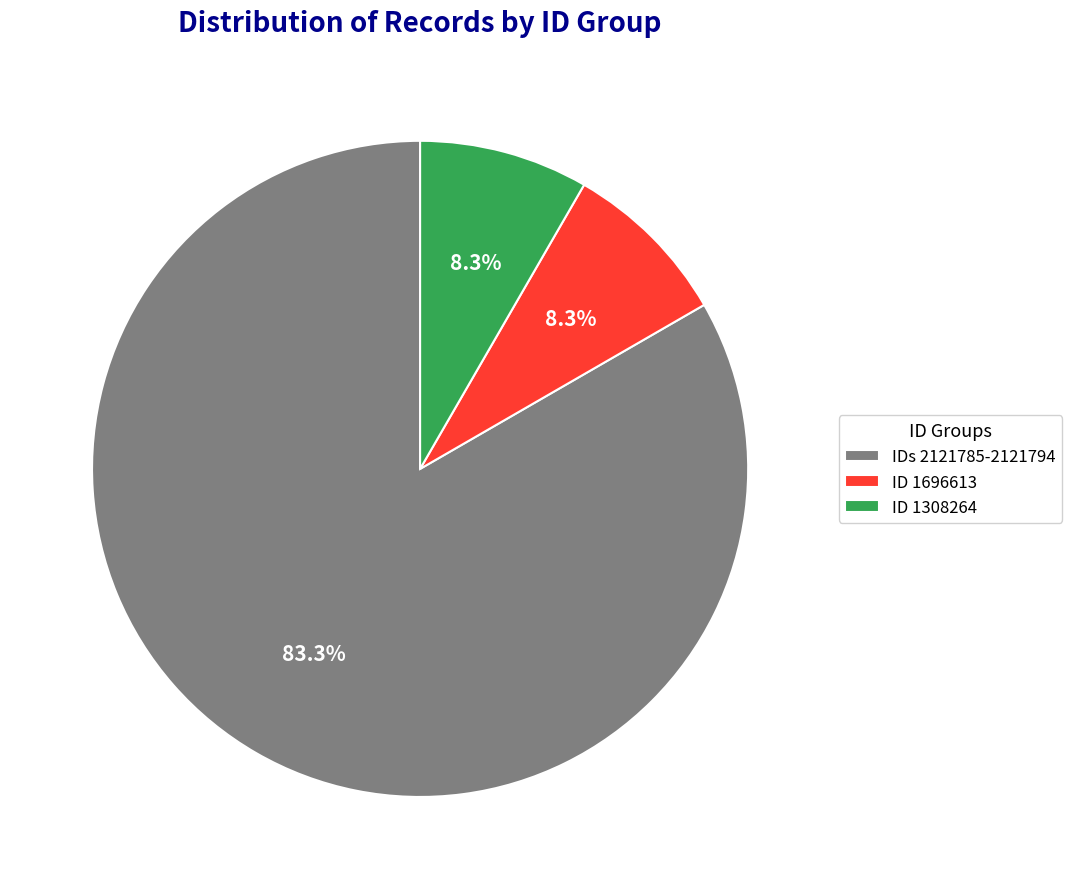

Between IDs 2121785-2121794 and ID 1696613, which is larger?

IDs 2121785-2121794